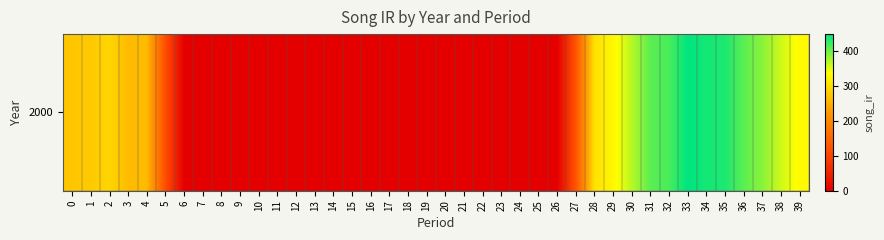

Which category has the lowest value across all series?

6